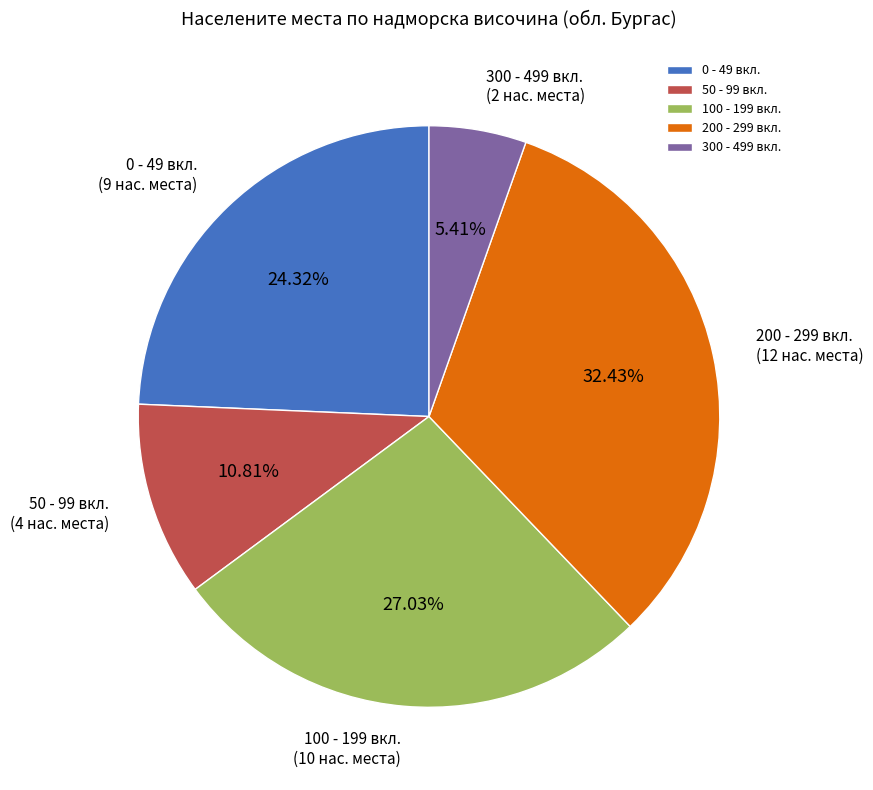

Is 100 - 199 вкл. the majority of the pie?

No